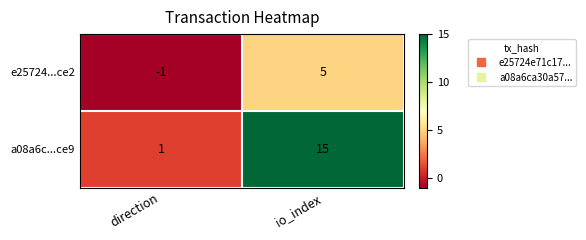

Count the number of data series in this chart.

2